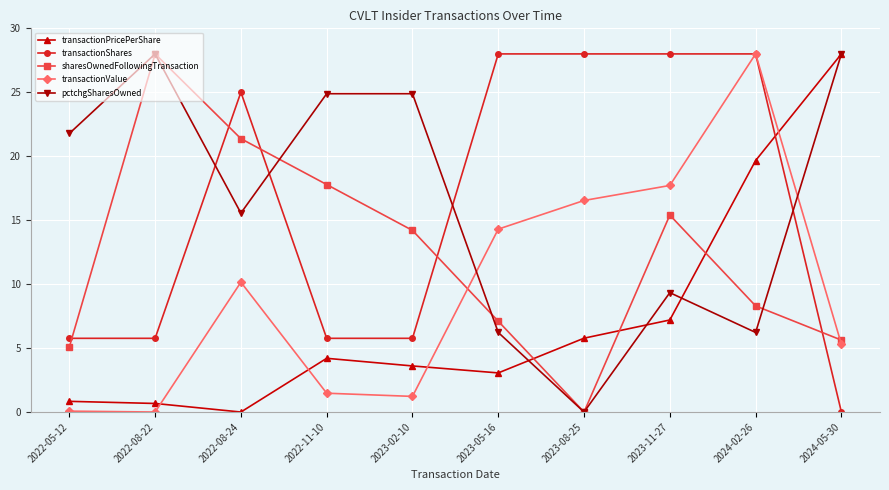

Is the value of transactionValue at 2022-08-22 greater than the value of sharesOwnedFollowingTransaction at 2022-11-10?

No